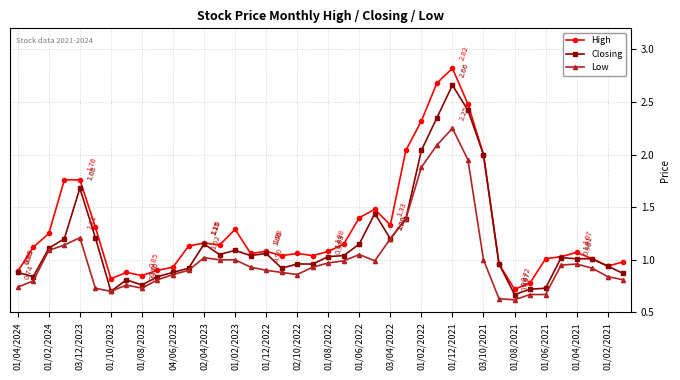

True or false: Closing has more than 2 points higher than both neighbors.

True